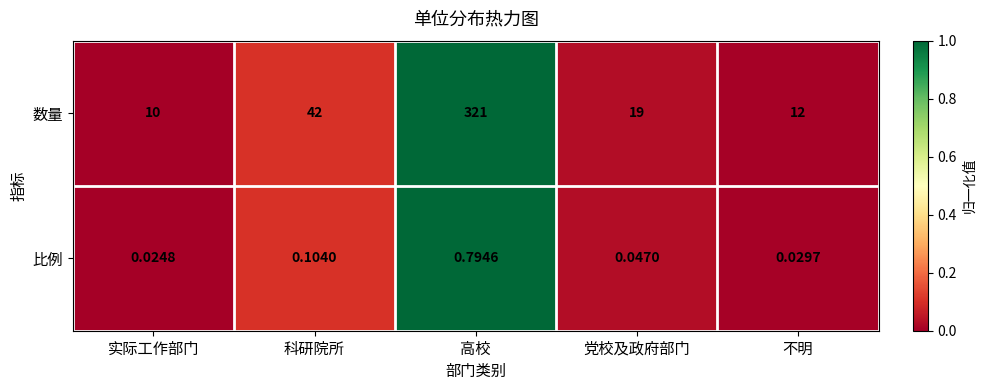

At which label is 数量 closest to 165?

科研院所